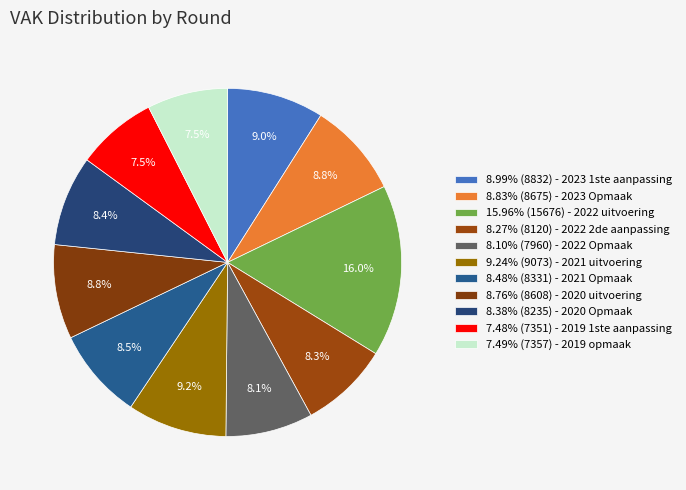

How many slices are in this pie chart?

11